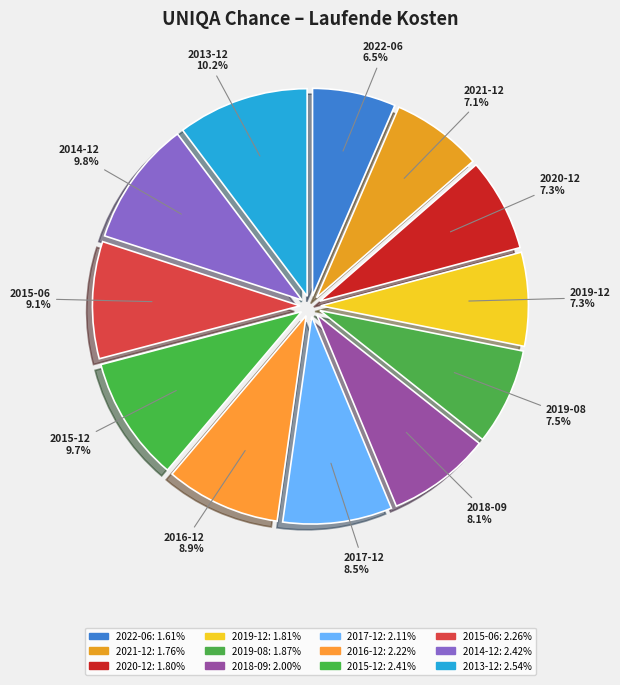

True or false: 2013-12 accounts for 20% of the total.

False